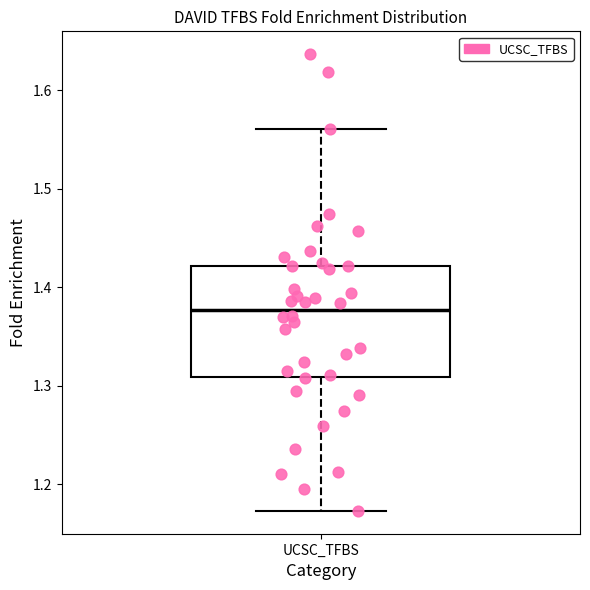

Transcribe this box plot: give where the median line is, the range the box spans, and where the two whiskers end, as read against the y-axis. The values are not printed on the chart, so give them approximately, as read against the axis.

median 1.38, box 1.31 to 1.42, whiskers 1.17 to 1.56